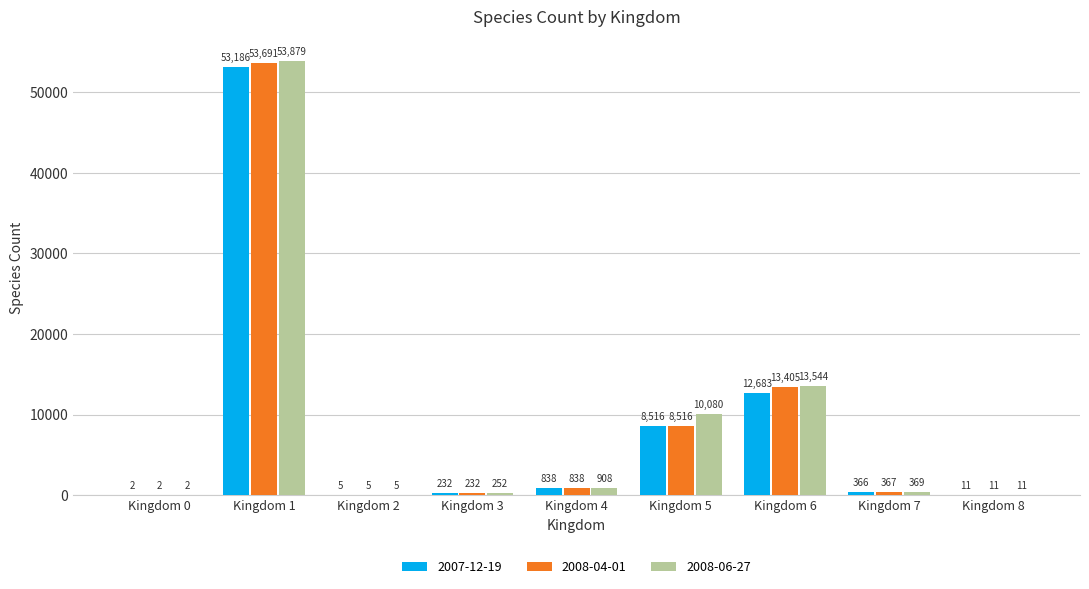

What is the sum of all 2008-06-27 values?

79050